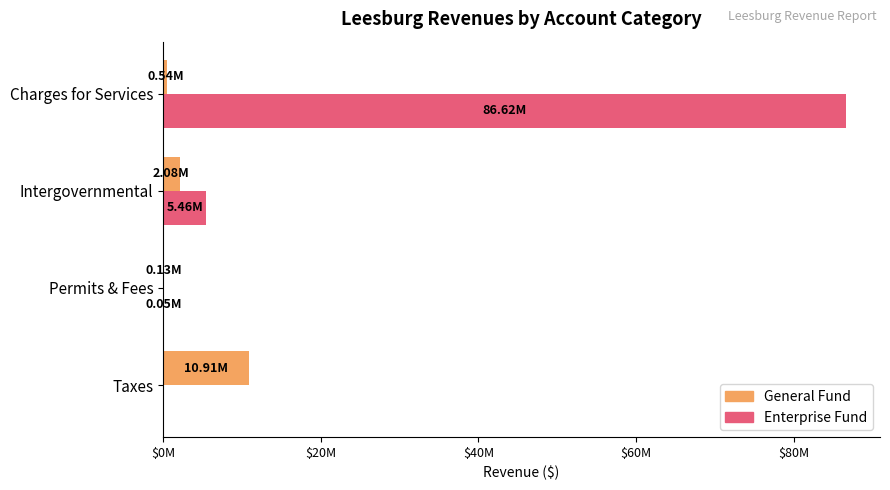

What are all the series names shown in the legend?

General Fund, Enterprise Fund